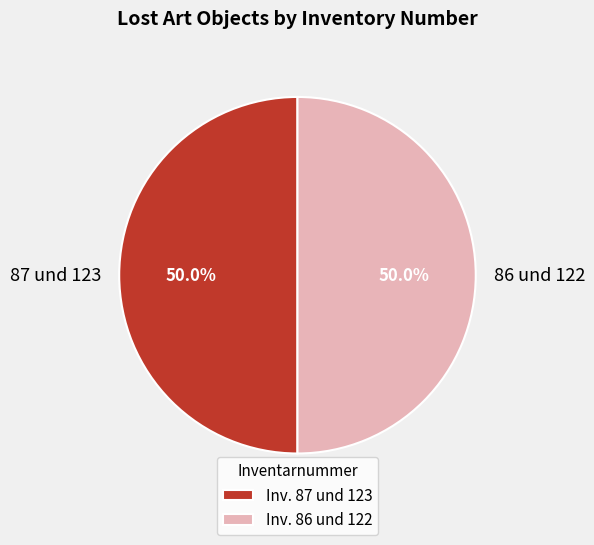

Approximately how many times larger is the value at 87 und 123 compared to 86 und 122?

1.0